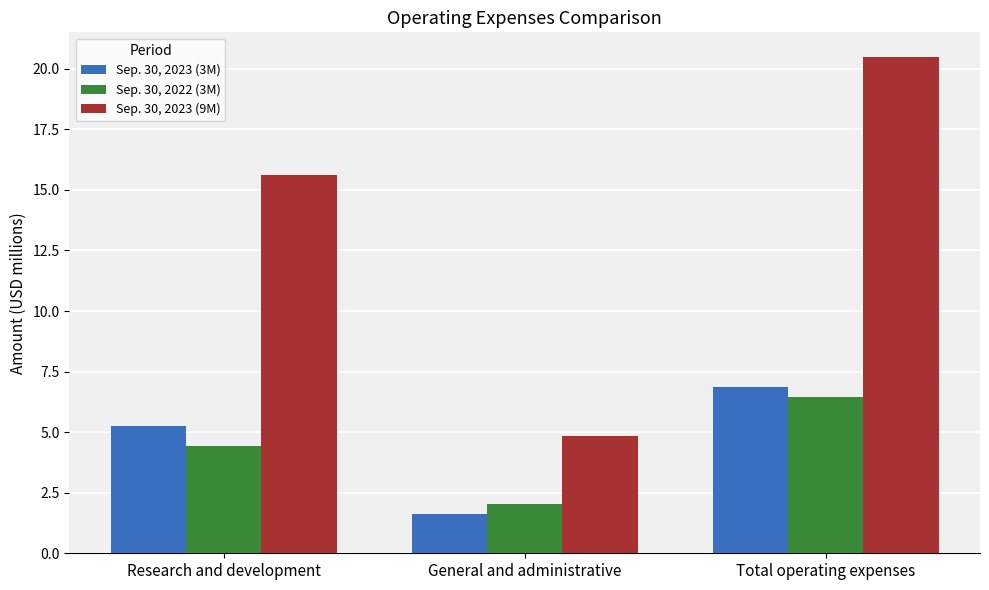

At which label is Sep. 30, 2023 (3M) closest to 4?

Research and development